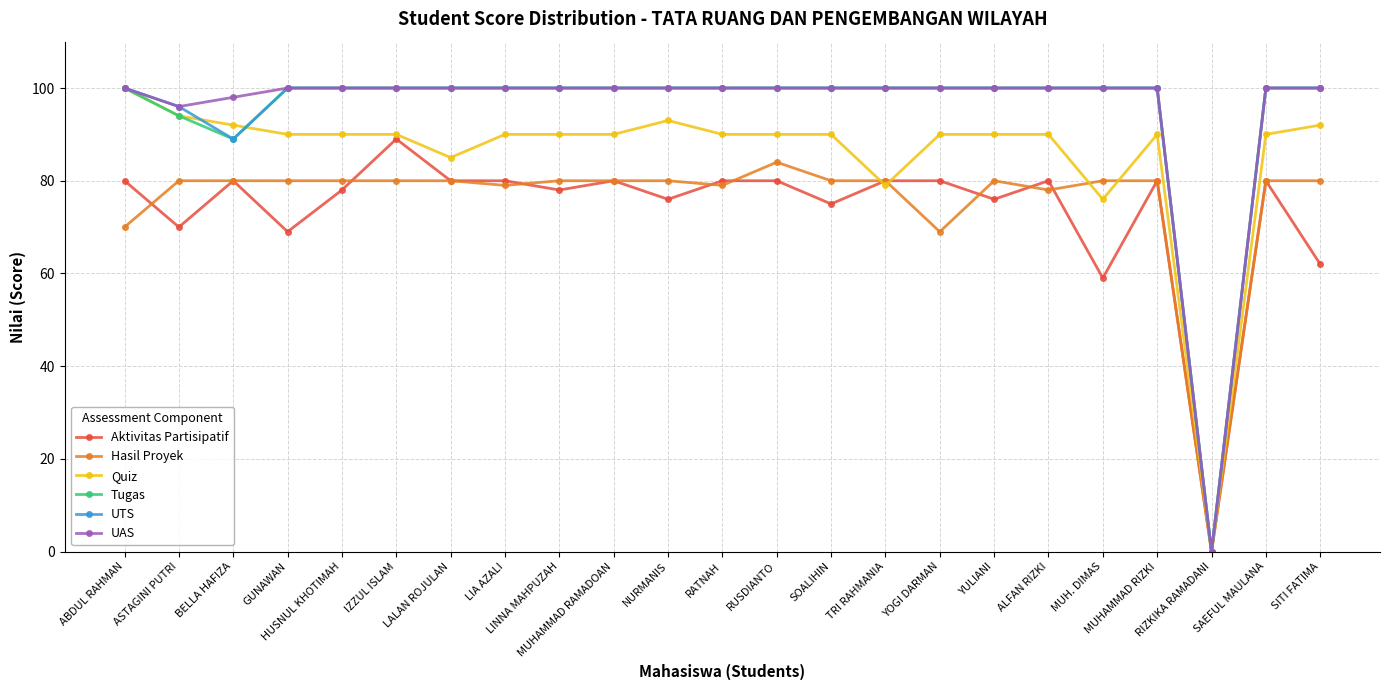

What is the maximum value for Quiz?

100